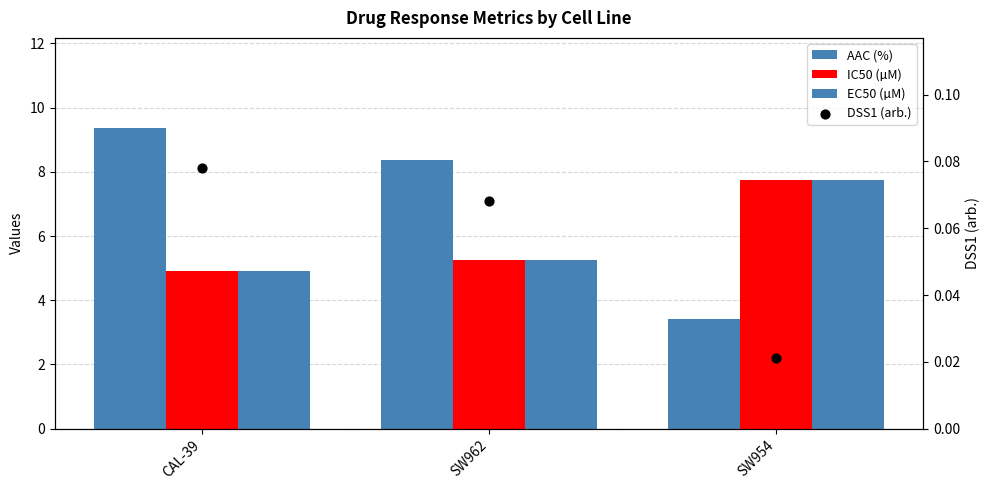

Which series reaches the maximum Y coordinate?

AAC (%)